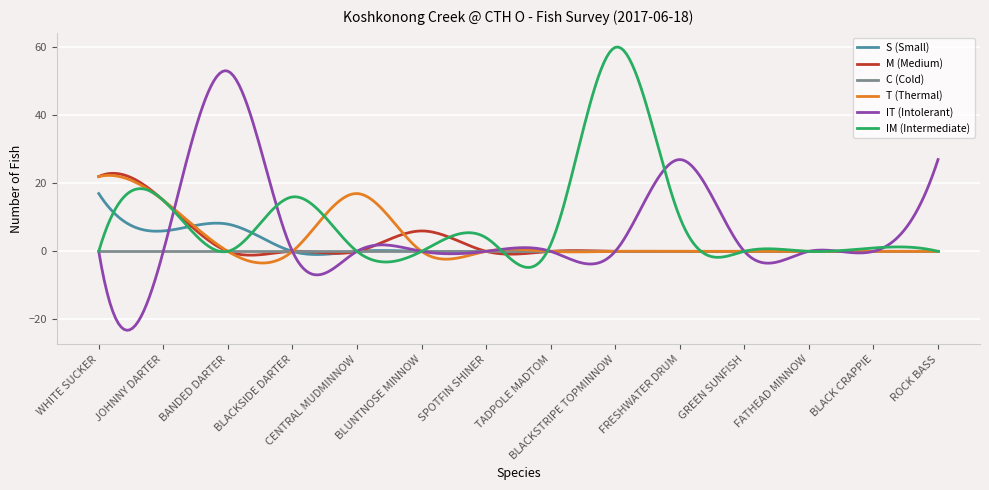

What is the greatest value displayed?

60.1